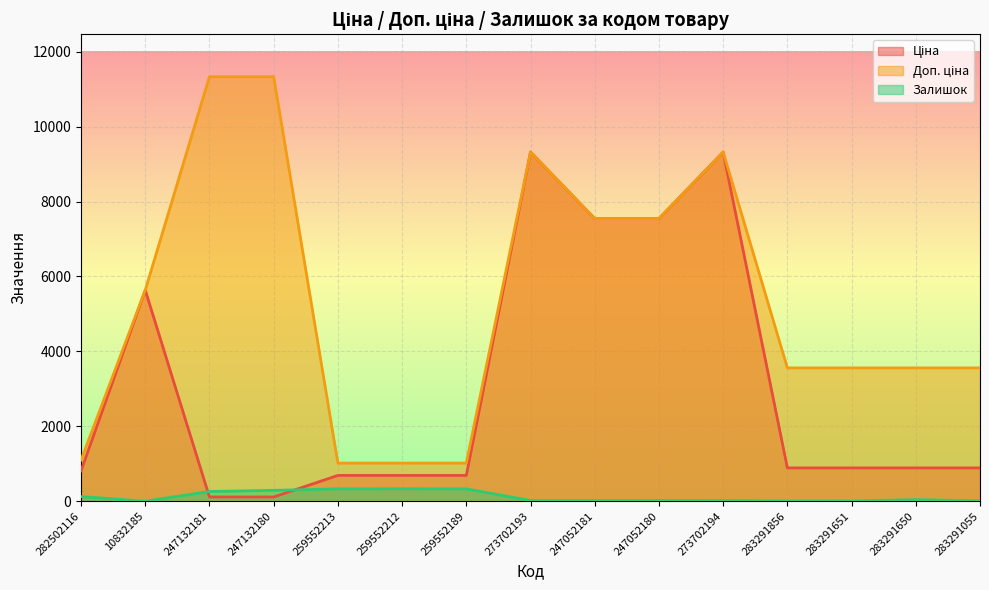

What is the sum of all Доп. ціна values?

80432.6